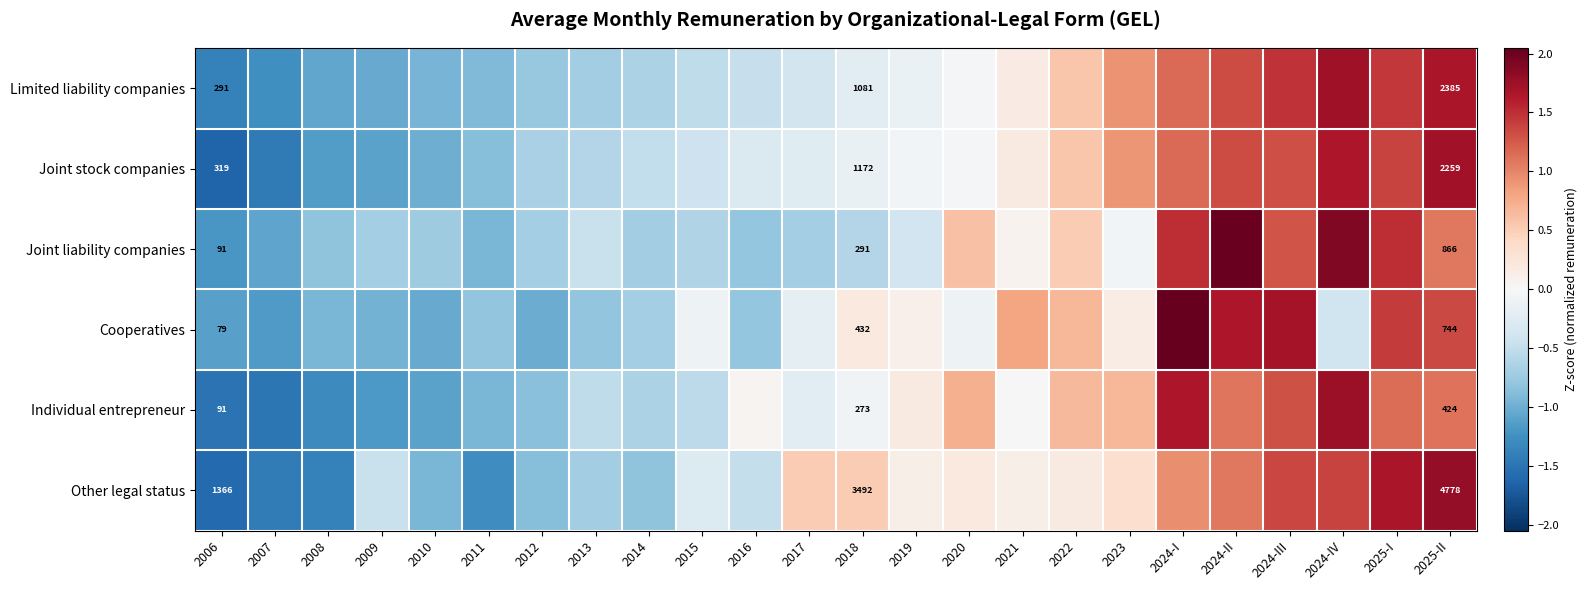

The Limited liability companies series shows 0.8 at 2024-II. True or false?

False